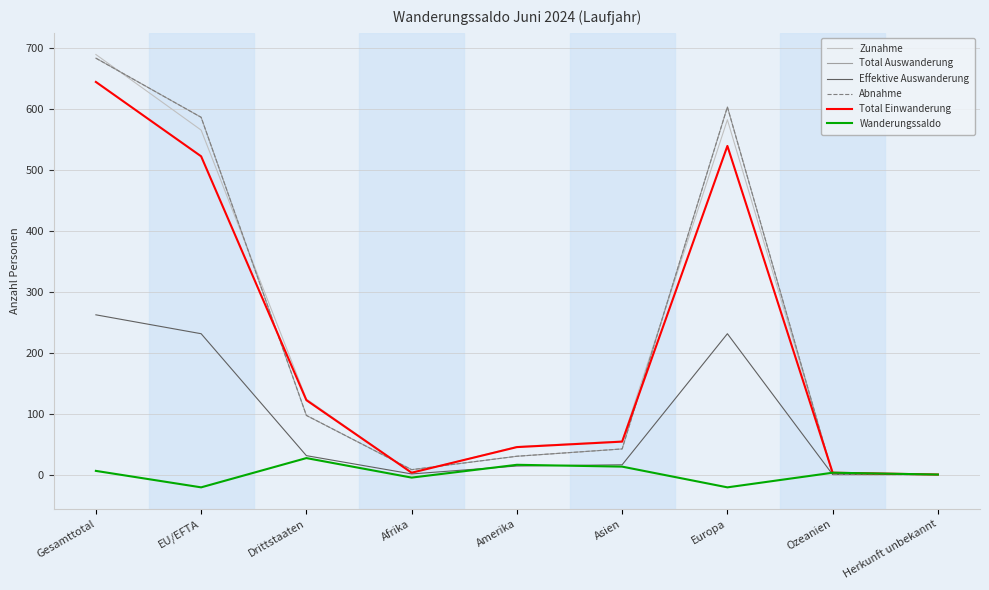

What is the smallest value displayed?

-21